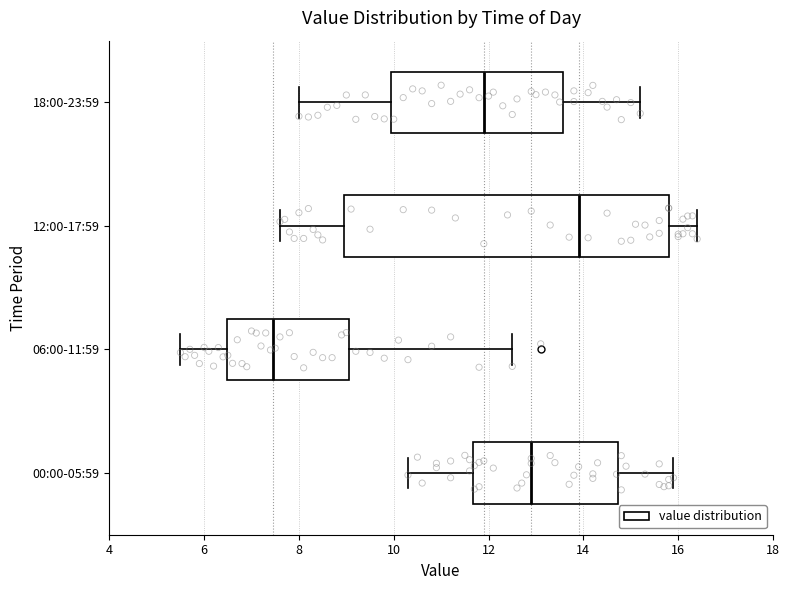

Reading bottom to top, read every box against the x-axis: the position of its median line, the range the box covers, and the ends of its whiskers. The values are not printed on the chart, so give them approximately, as read against the axis.

00:00-05:59: median 13.0, box 11.6 to 14.8, whiskers 10.4 to 16.0
06:00-11:59: median 7.4, box 6.4 to 9.0, whiskers 5.6 to 12.6
12:00-17:59: median 14.0, box 9.0 to 15.8, whiskers 7.6 to 16.4
18:00-23:59: median 12.0, box 10.0 to 13.6, whiskers 8.0 to 15.2